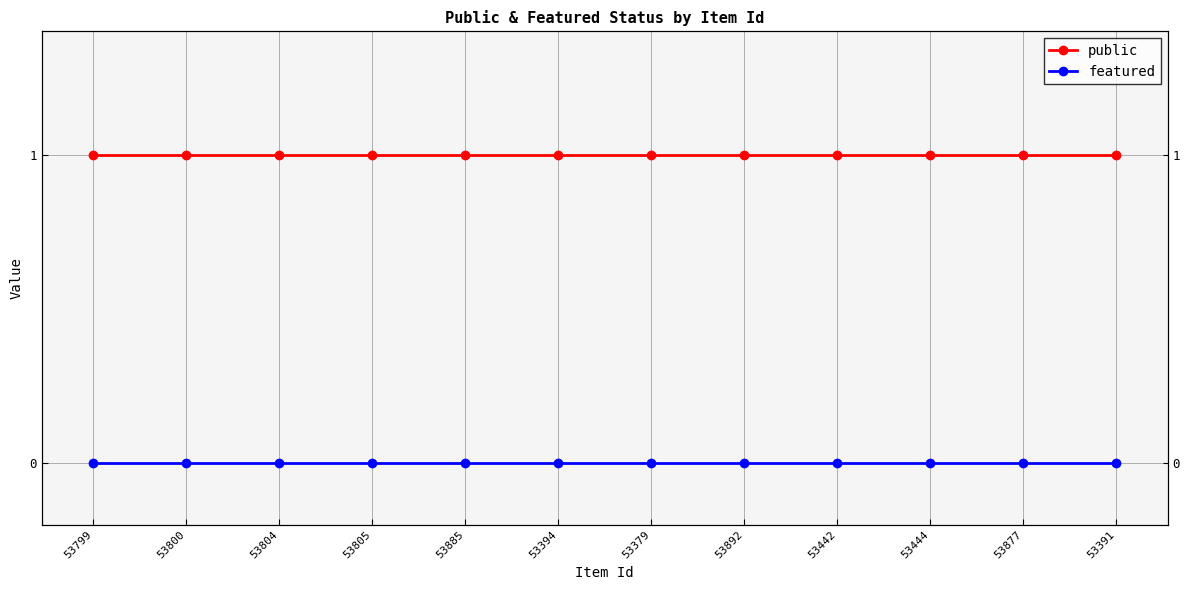

Where is featured nearest to the value 0?

53799